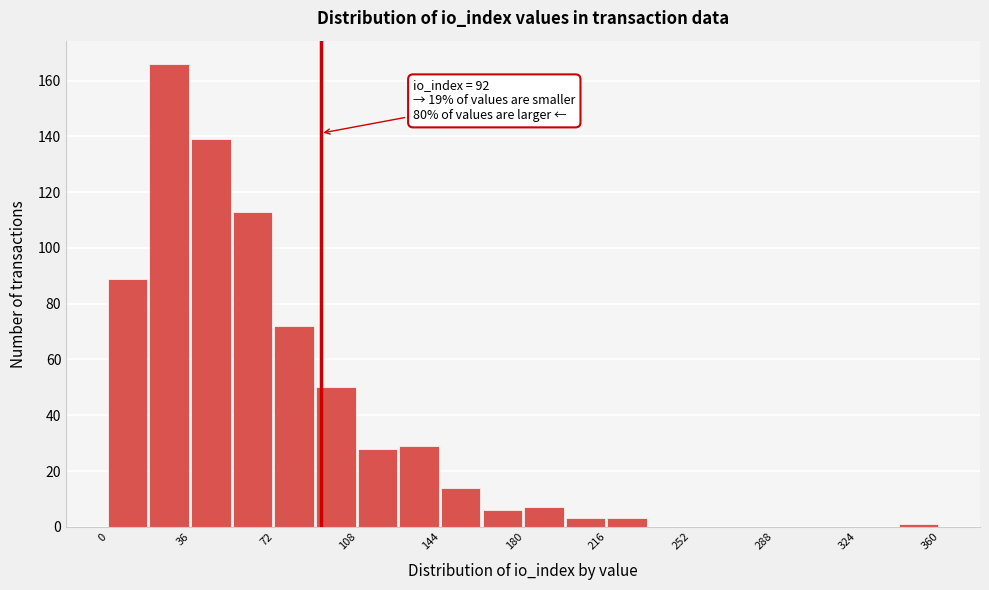

Around what value on the x-axis is the tallest bar? Give the approximate position of its centre, as read against the axis.

25